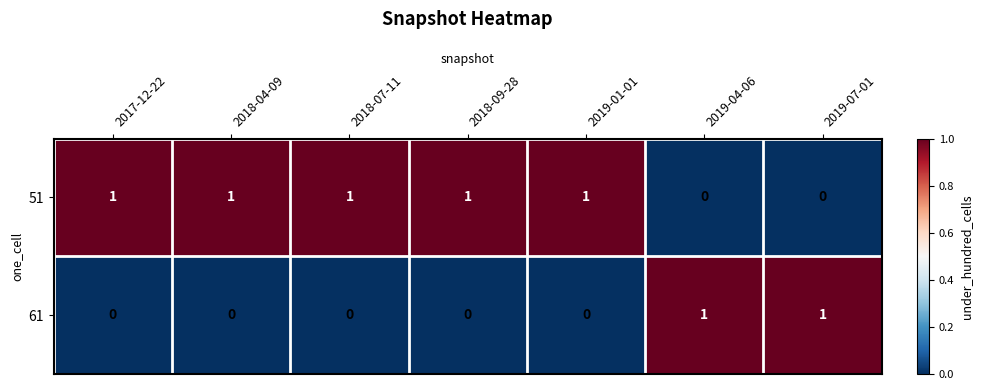

Reading right to left, extract all data points from this chart.

51: 0	0	1	1	1	1	1
61: 1	1	0	0	0	0	0